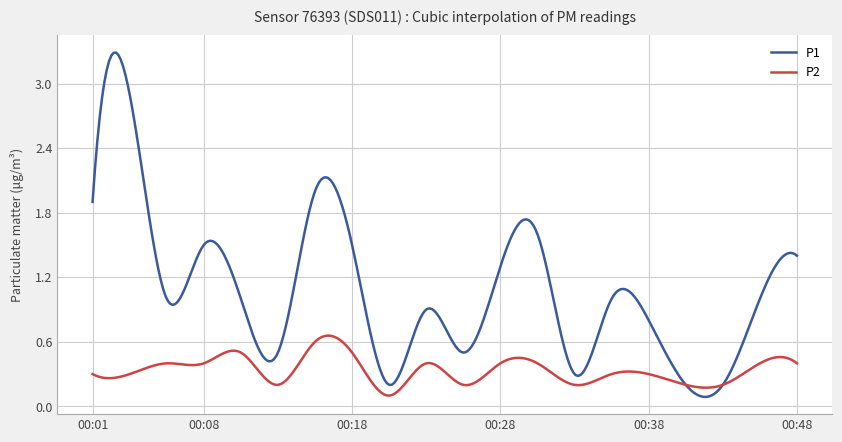

Rank the series by their maximum value, from highest to lowest.

P1, P2